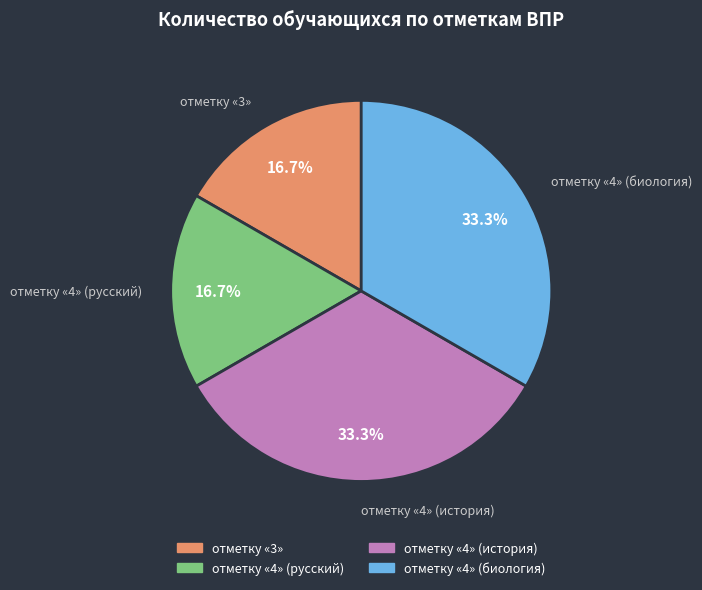

What is the ratio of the value at отметку «4» (история) to the value at отметку «4» (биология)?

1.0